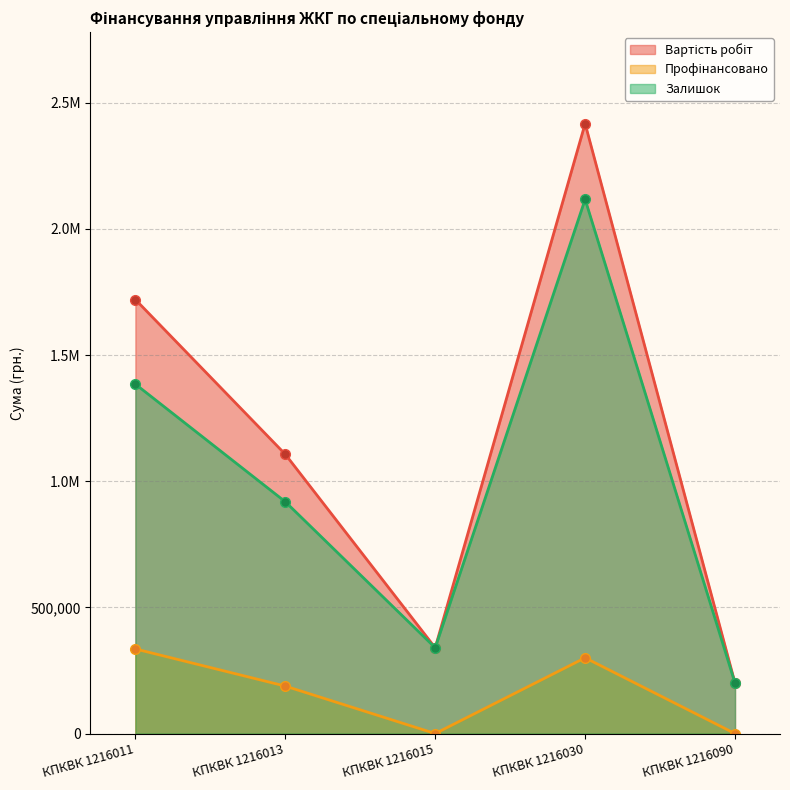

At how many categories does at least one series exceed 337246?

4